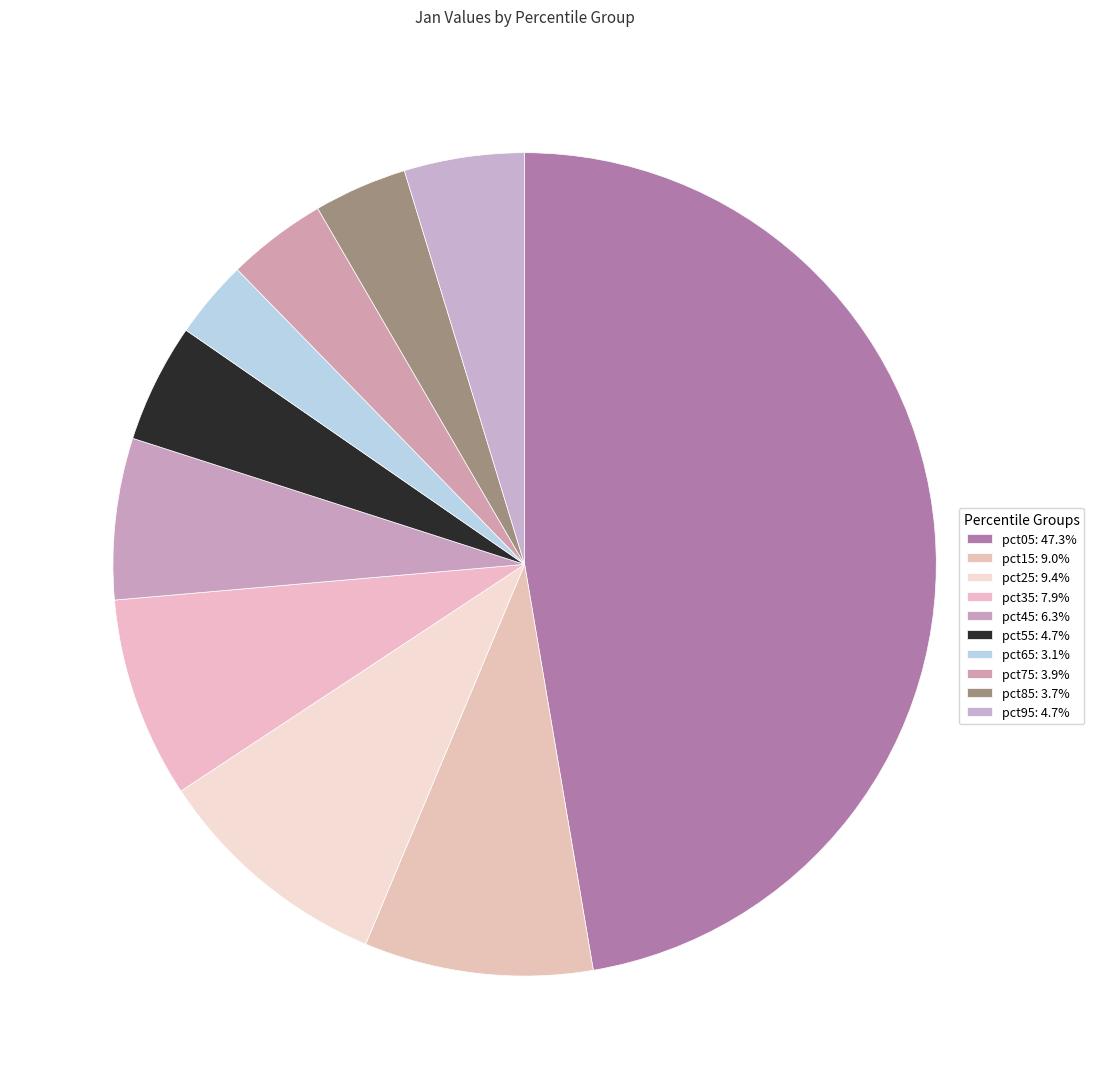

How many segments does this pie chart have?

10